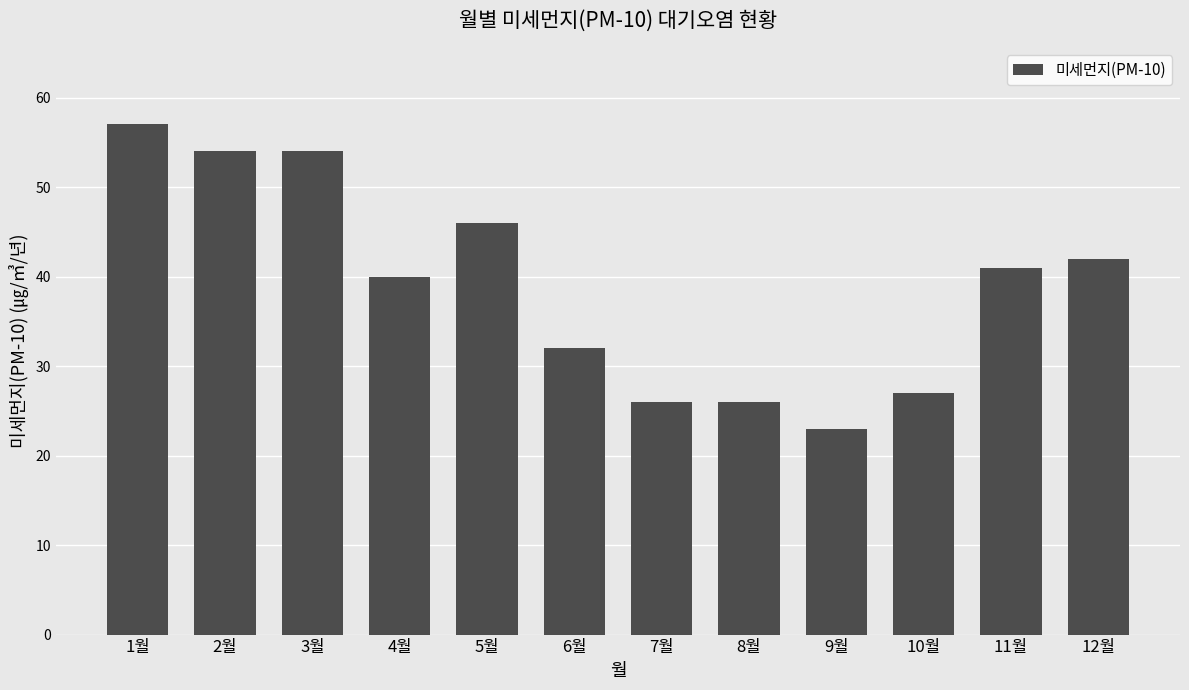

Which has a higher value, 11월 or 8월?

11월